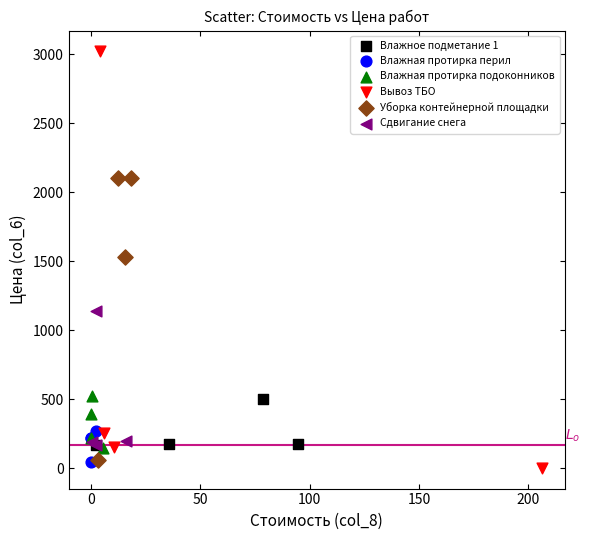

What are all the series names shown in the legend?

Влажное подметание 1, Влажная протирка перил, Влажная протирка подоконников, Вывоз ТБО, Уборка контейнерной площадки, Сдвигание снега